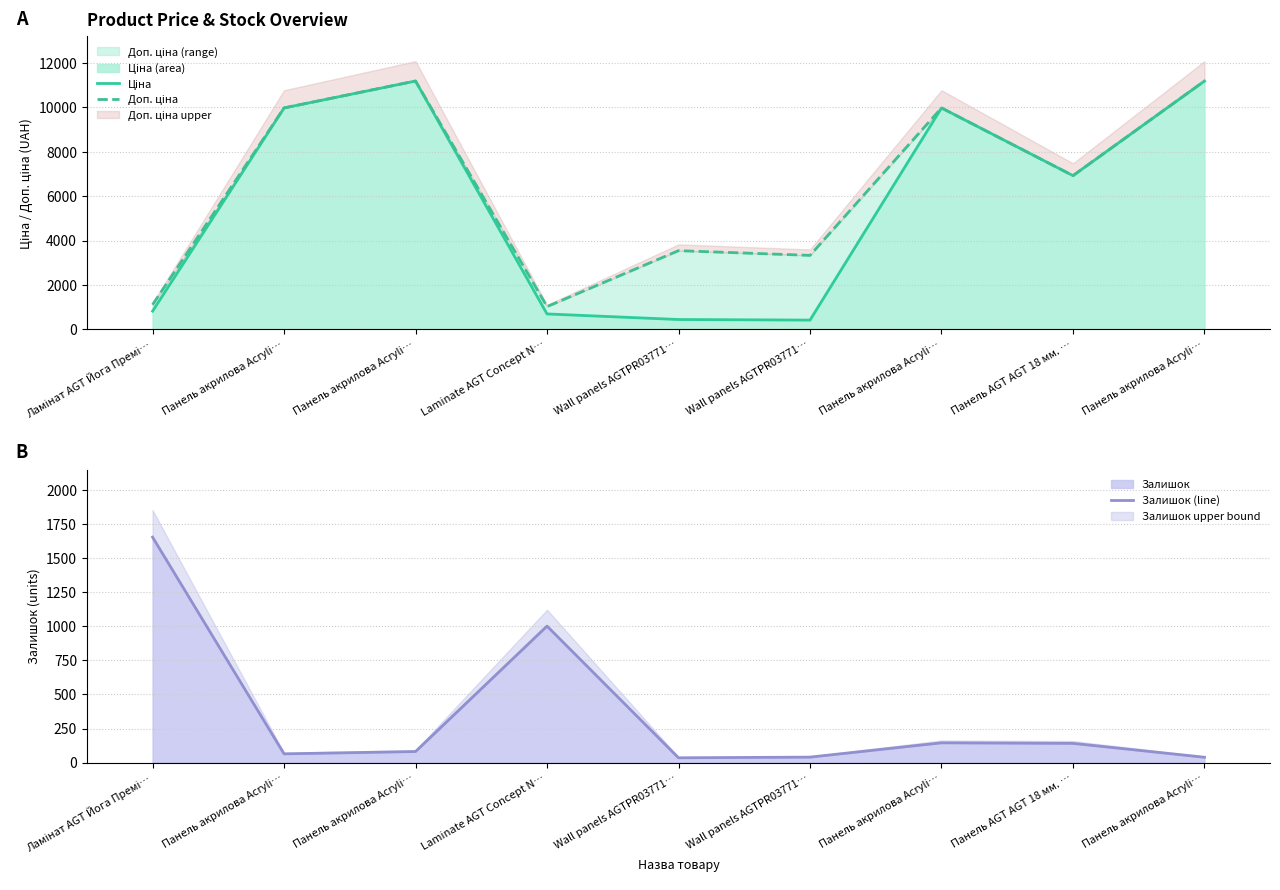

Reading left to right, extract all data points from this chart.

Ціна: 818.5	9975.0	11188.2	693.7	443.1	416.6	9975.0	6925.7	11188.2
Доп. ціна: 1109.2	9975.0	11188.2	1024.6	3545.0	3332.5	9975.0	6925.7	11188.2
Залишок (line): 1655.0	64.0	81.0	1002.0	35.0	40.0	145.0	141.0	39.0